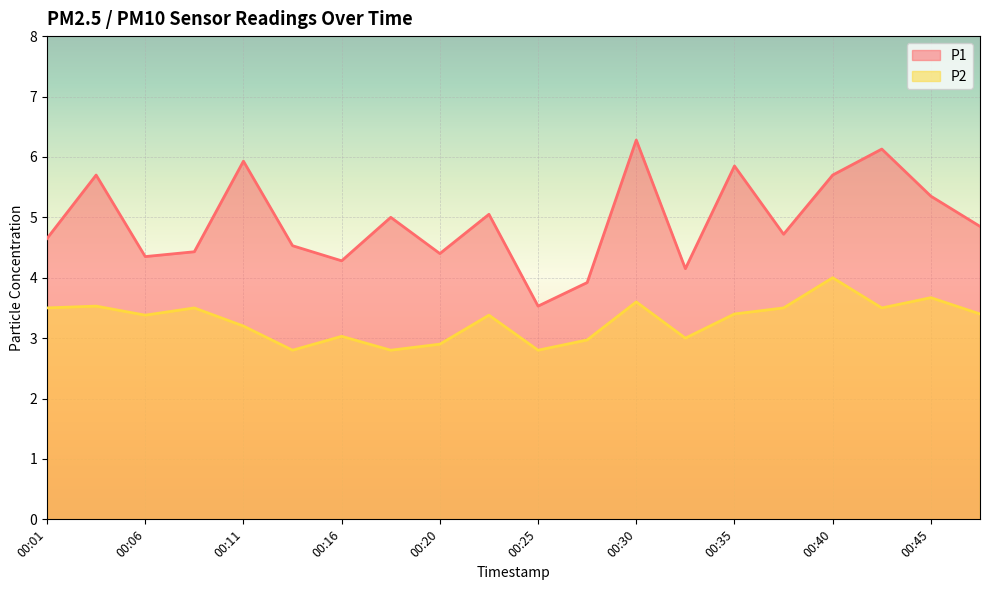

Which category has the highest value in the P1 series?

00:30